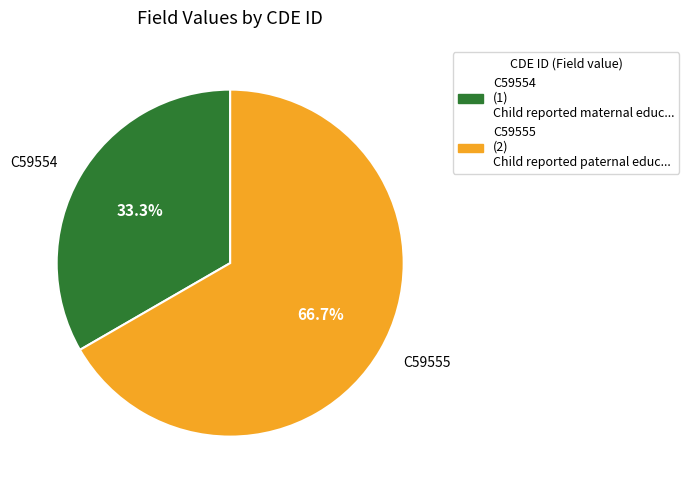

To the nearest percent, what is the combined percentage of C59555 and C59554?

100%